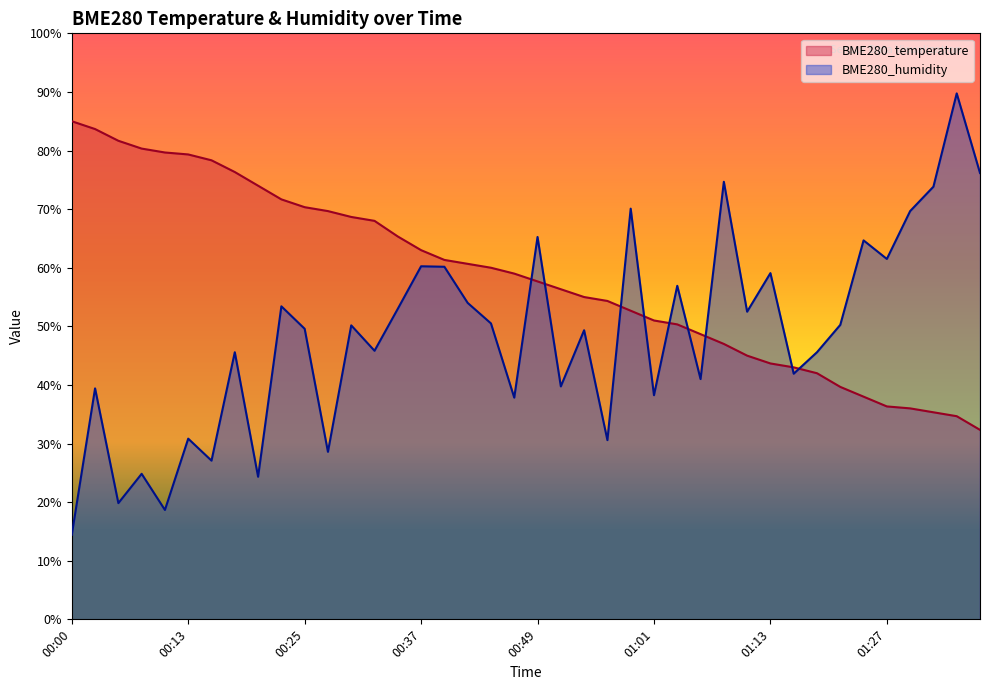

What is the value of the BME280_humidity point at the 30th from the left?

52.5